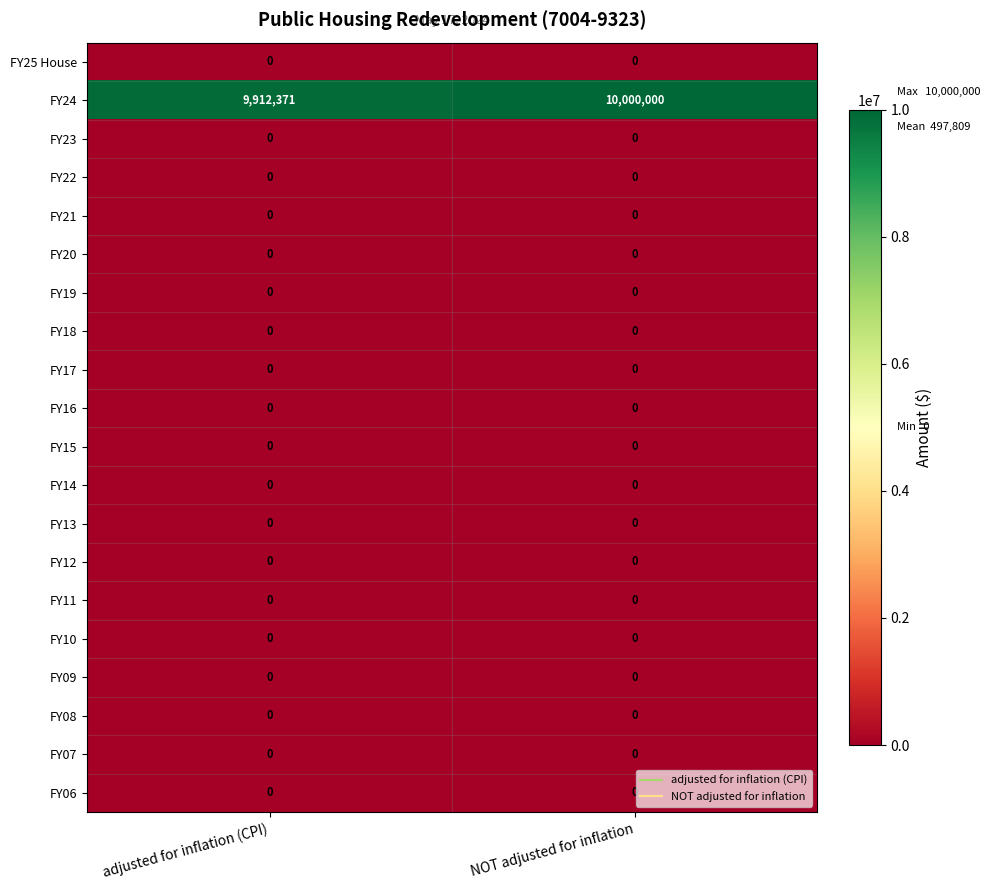

What is the total value across all series at adjusted for inflation (CPI)?

9912371